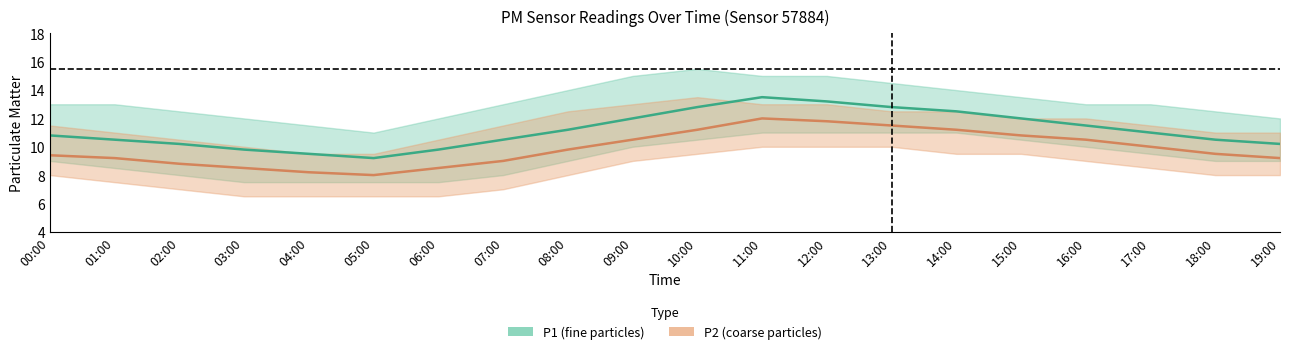

What is the value of the P1 mean point at the 5th from the left?

9.5